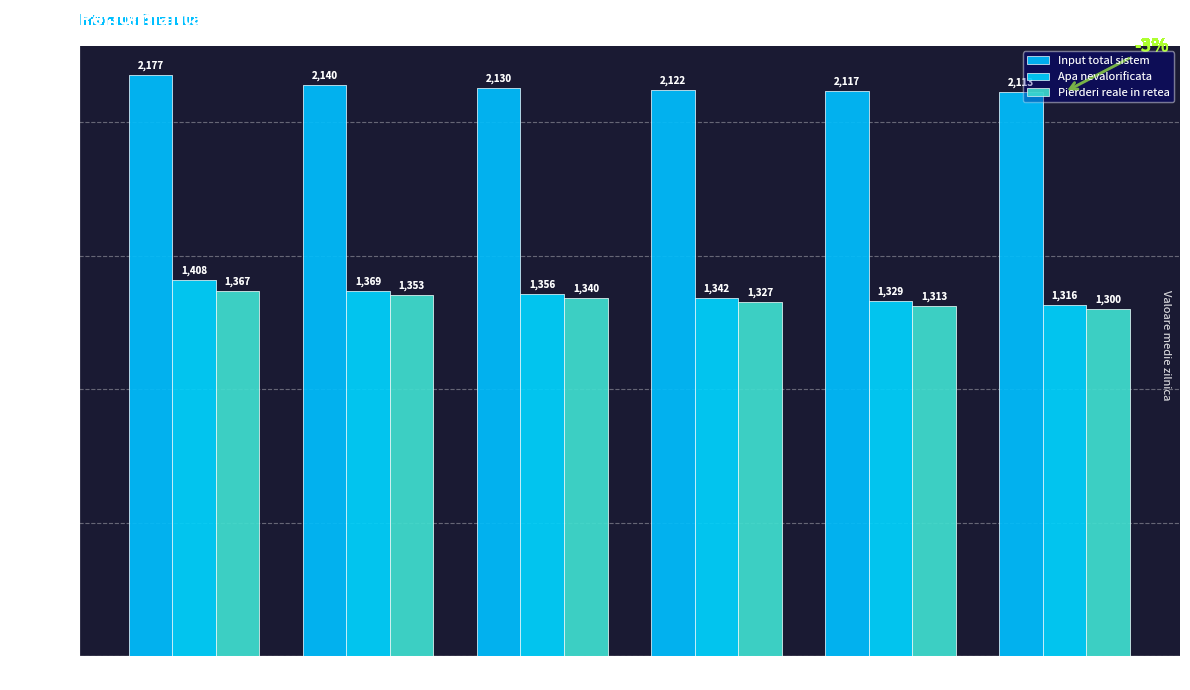

How many groups of bars are there?

6